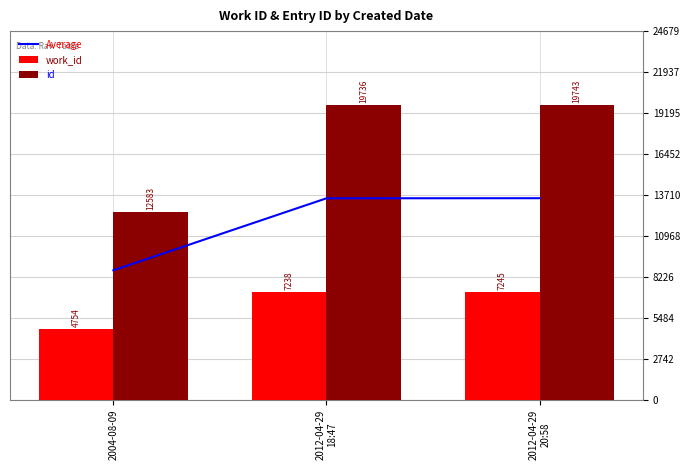

Where is work_id nearest to the value 5999?

2012-04-29
18:47